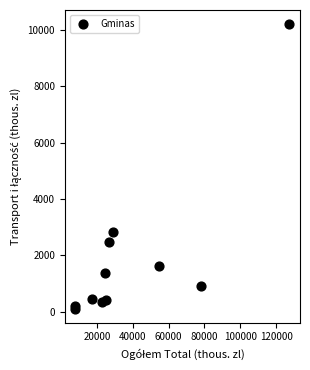

What Y value in the scatter plot is closest to 5157?

2842.4